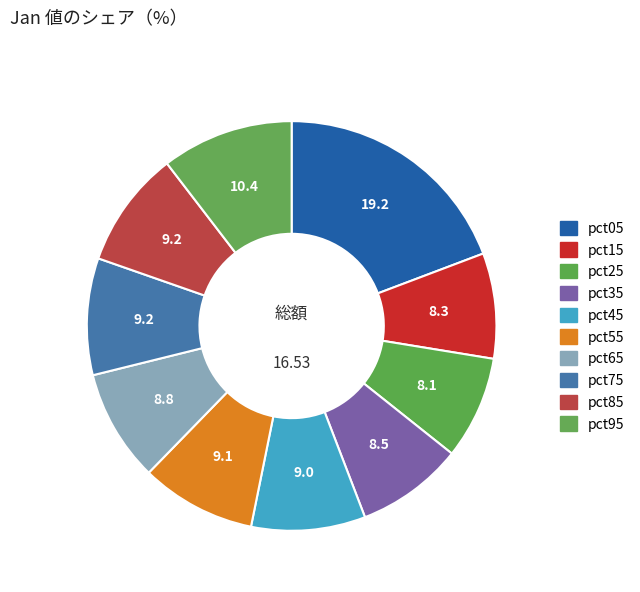

How many segments does this pie chart have?

10